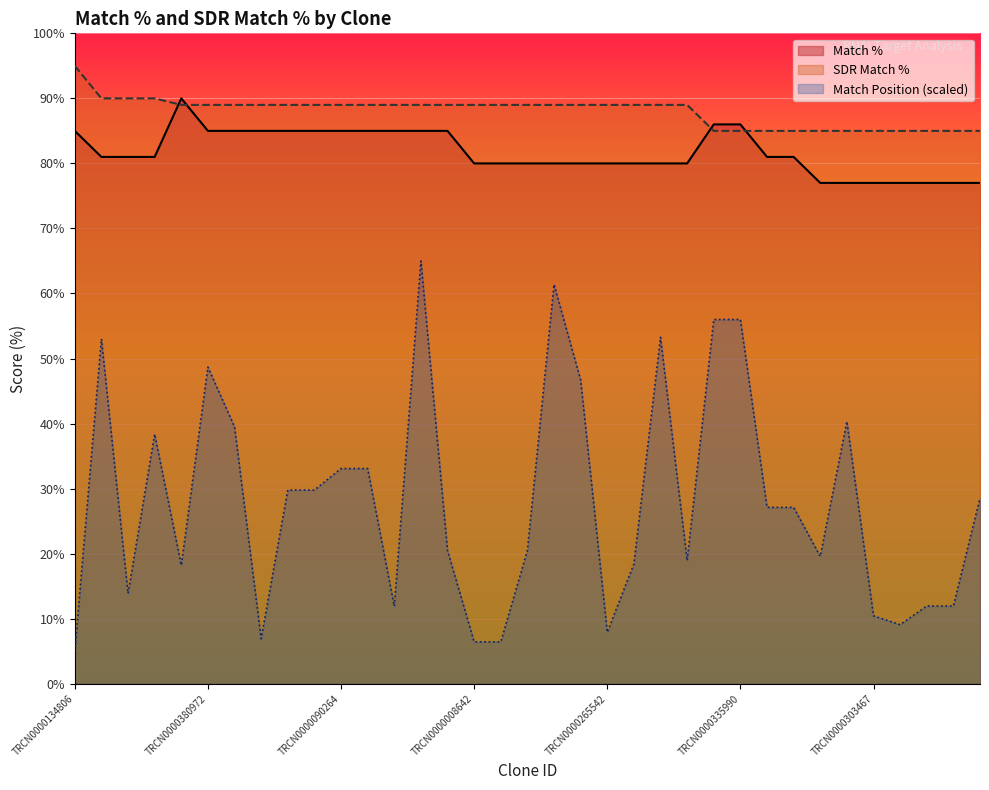

List the series in order of their peak value, lowest first.

Match Position (scaled), Match %, SDR Match %